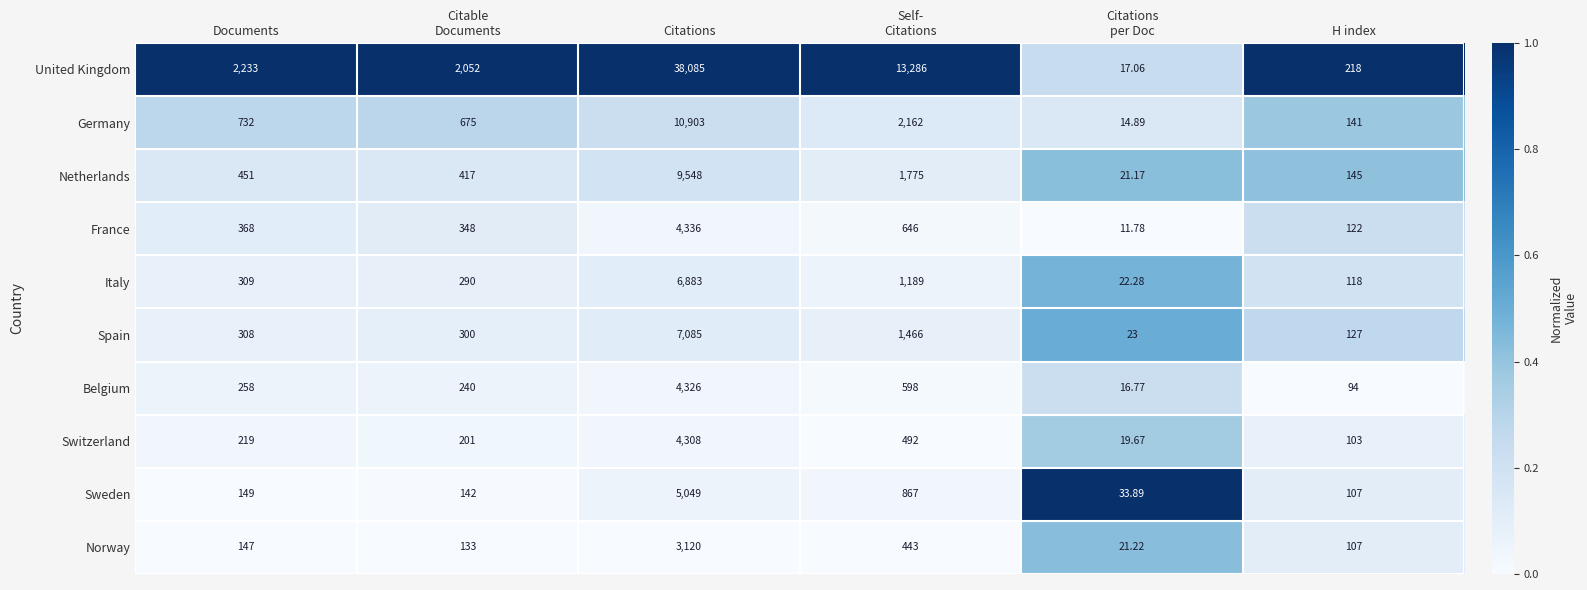

How many series are shown in this chart?

10